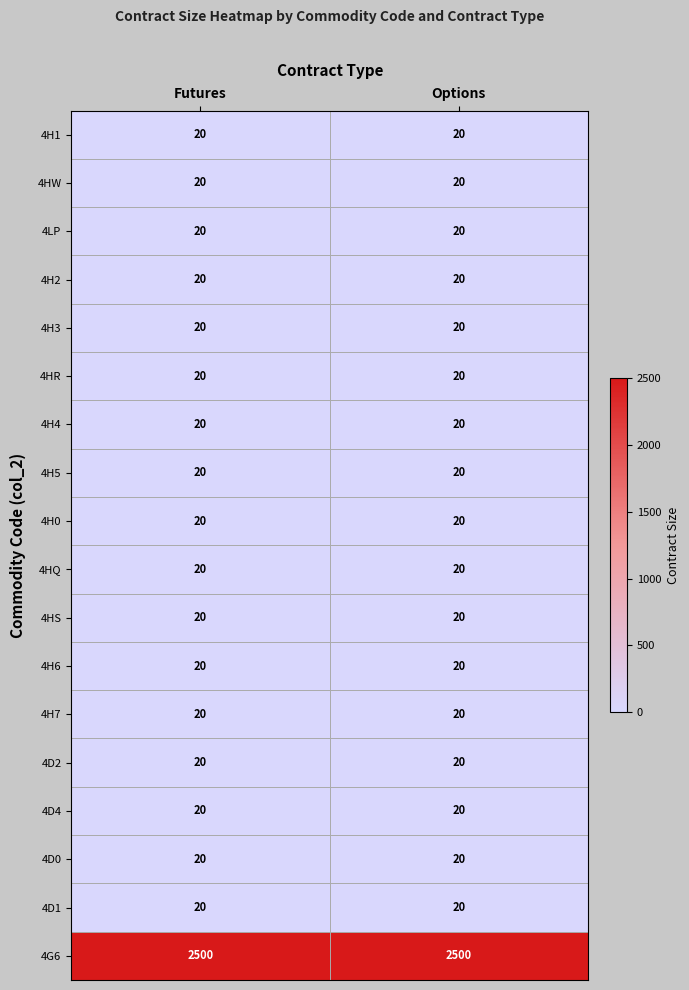

Read the 4H2 value at Futures.

20